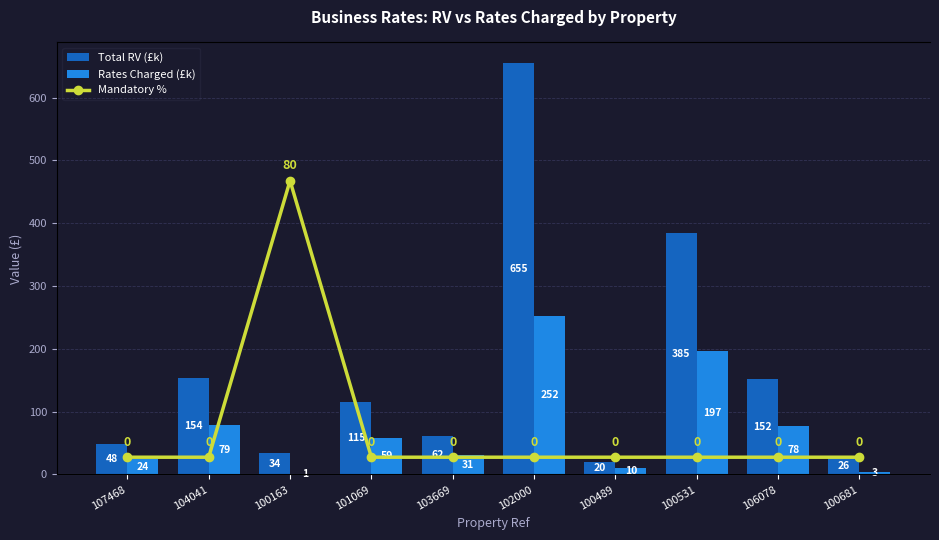

How many groups of bars are there?

10